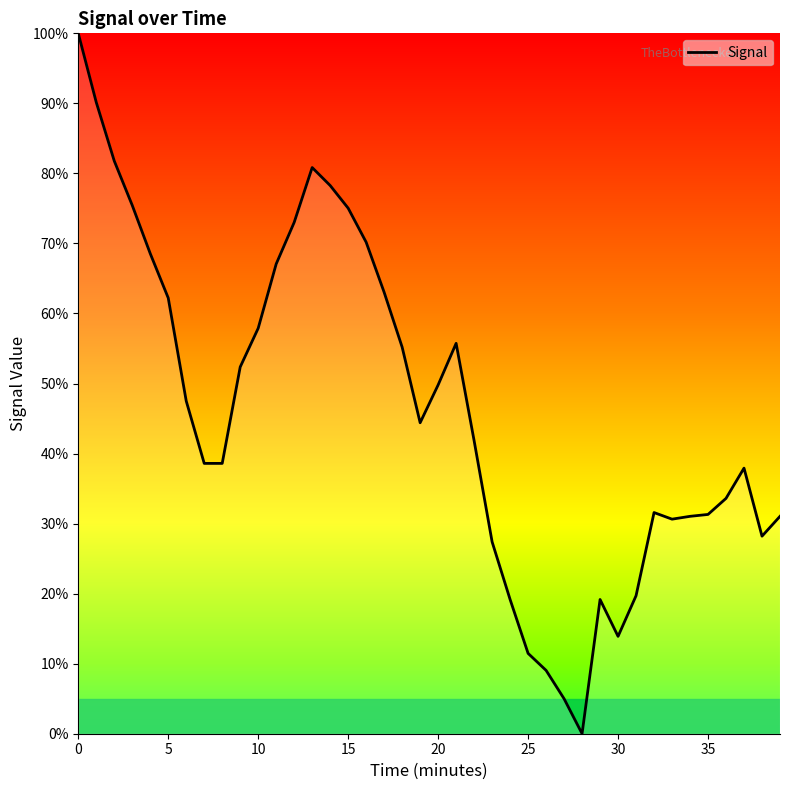

What is the difference between the maximum and minimum values?

100.0